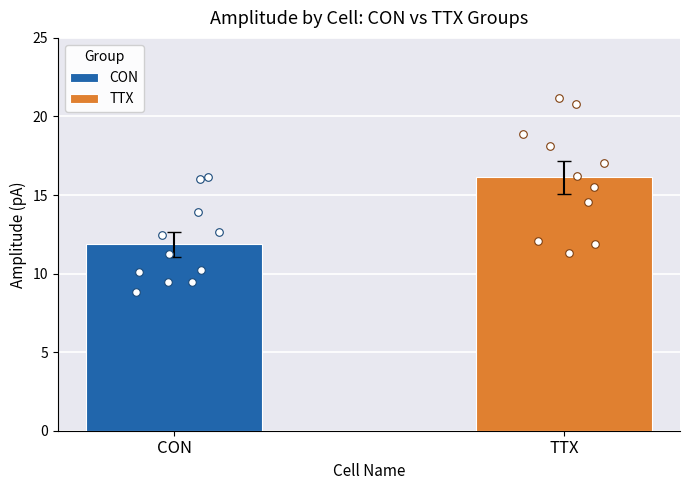

Which series has the largest total across all categories?

TTX